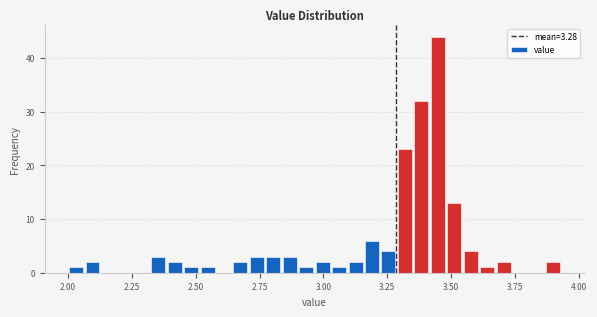

Around what value on the x-axis is the tallest bar? Give the approximate position of its centre, as read against the axis.

3.45